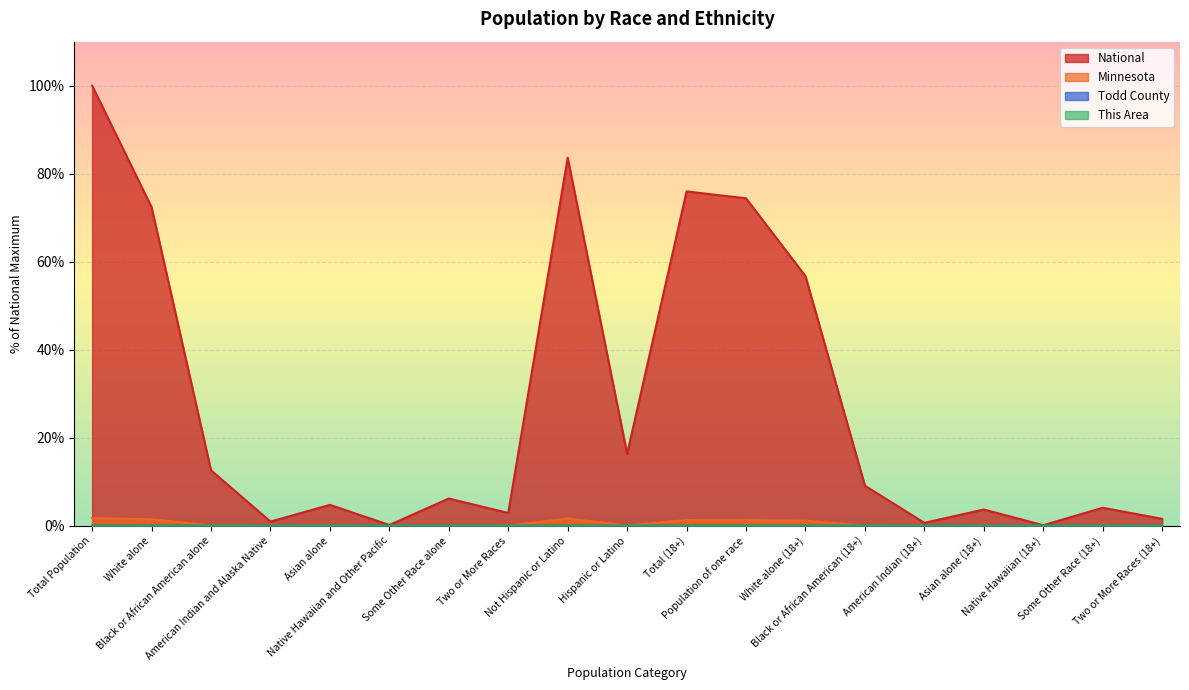

At which label is Minnesota closest to 0?

Native Hawaiian (18+)